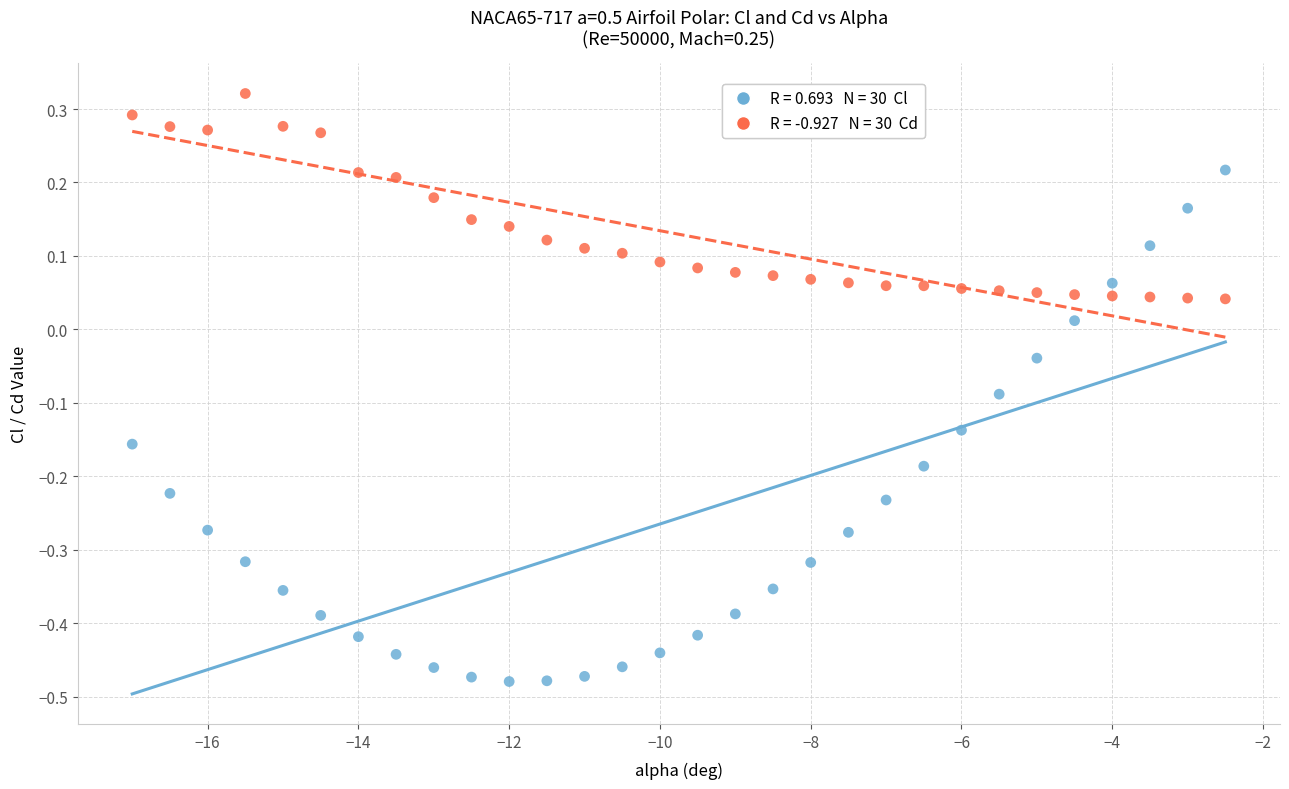

Across all data points, what is the range of X values (max minus min)?

14.5